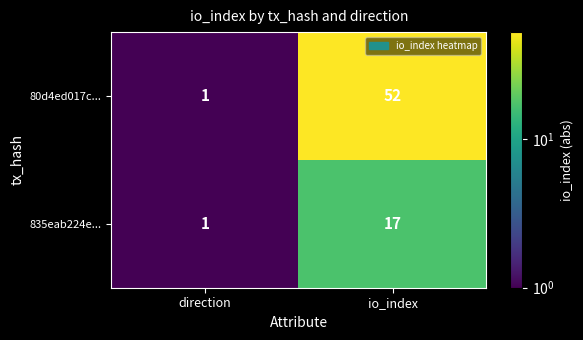

At which category is the sum across all series the highest?

io_index